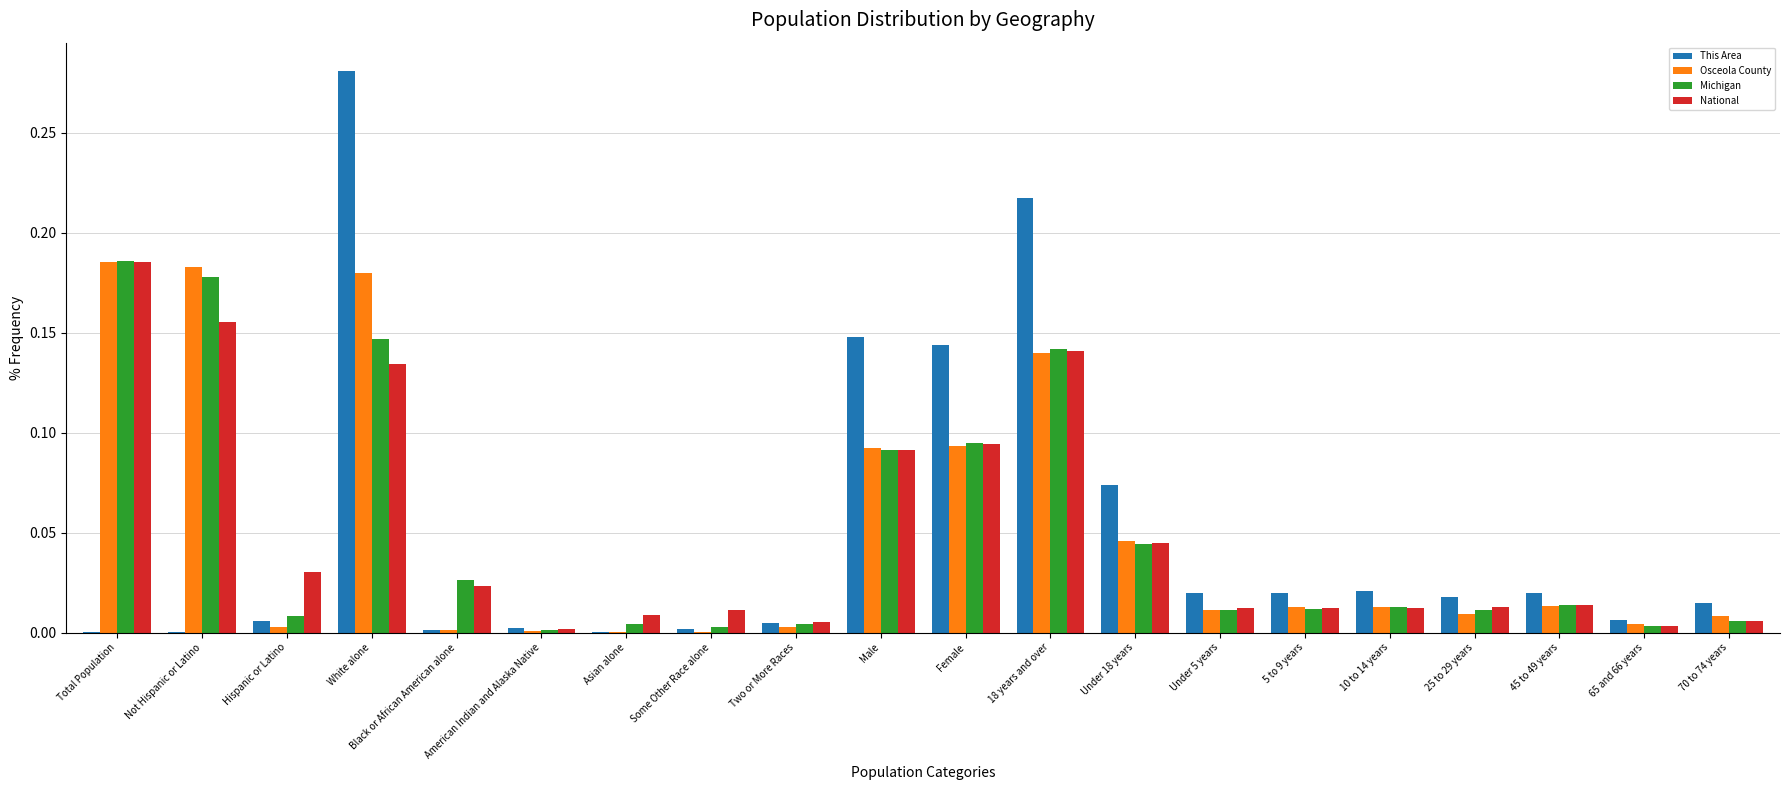

How many data points does each series have?

20